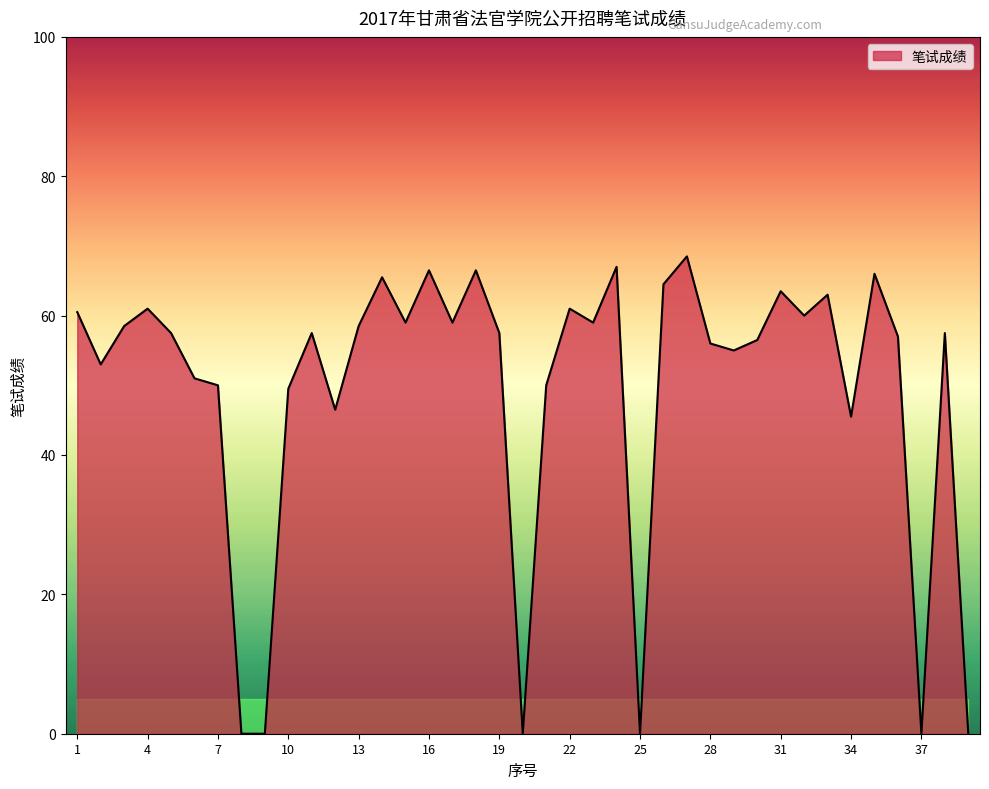

True or false: there are more than 2 points higher than both neighbors.

True